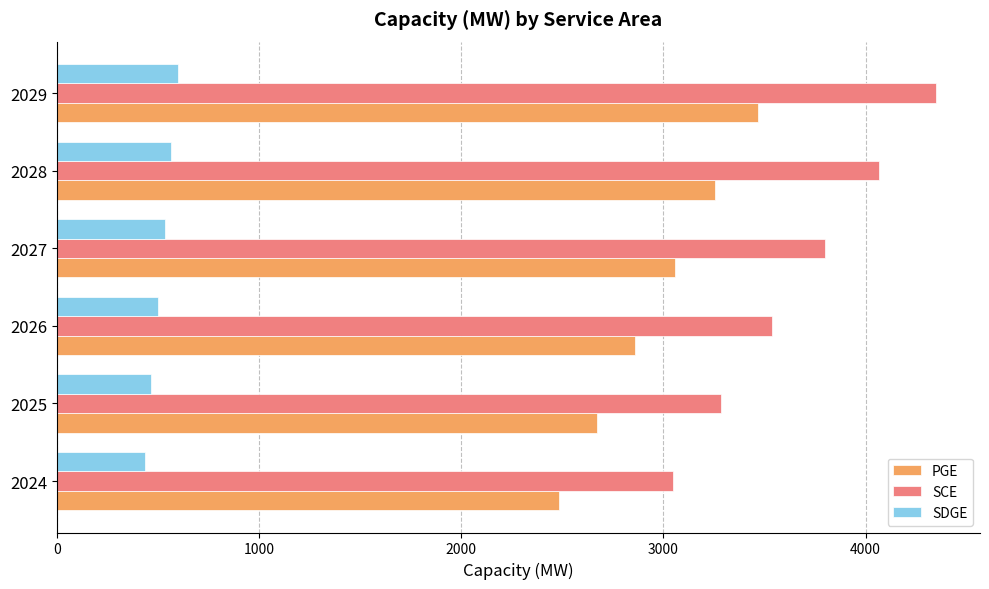

What is the total value across all series at 2027?

7386.9